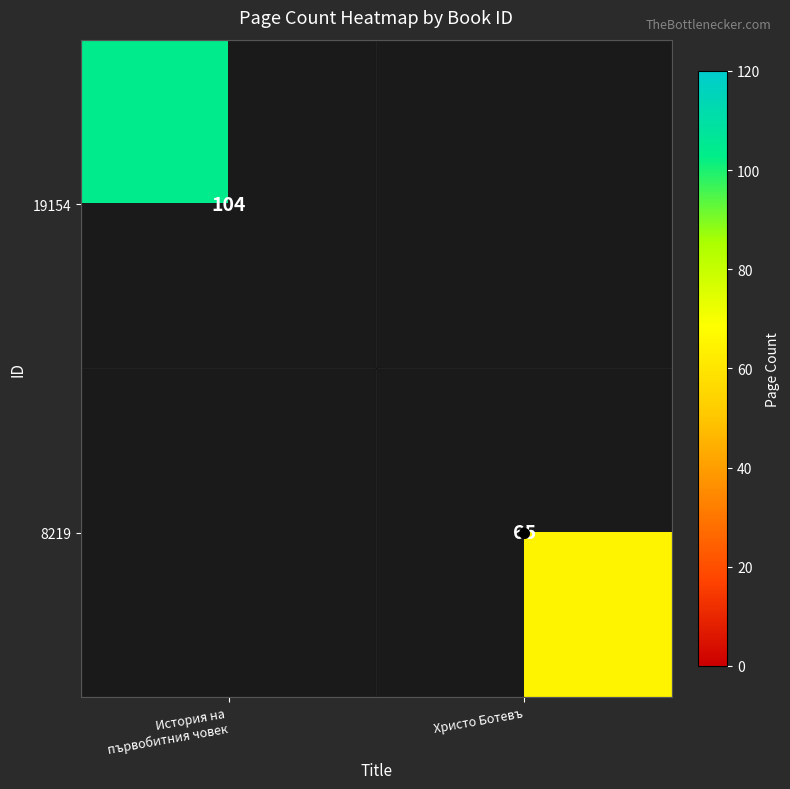

What is the maximum value for 19154?

104